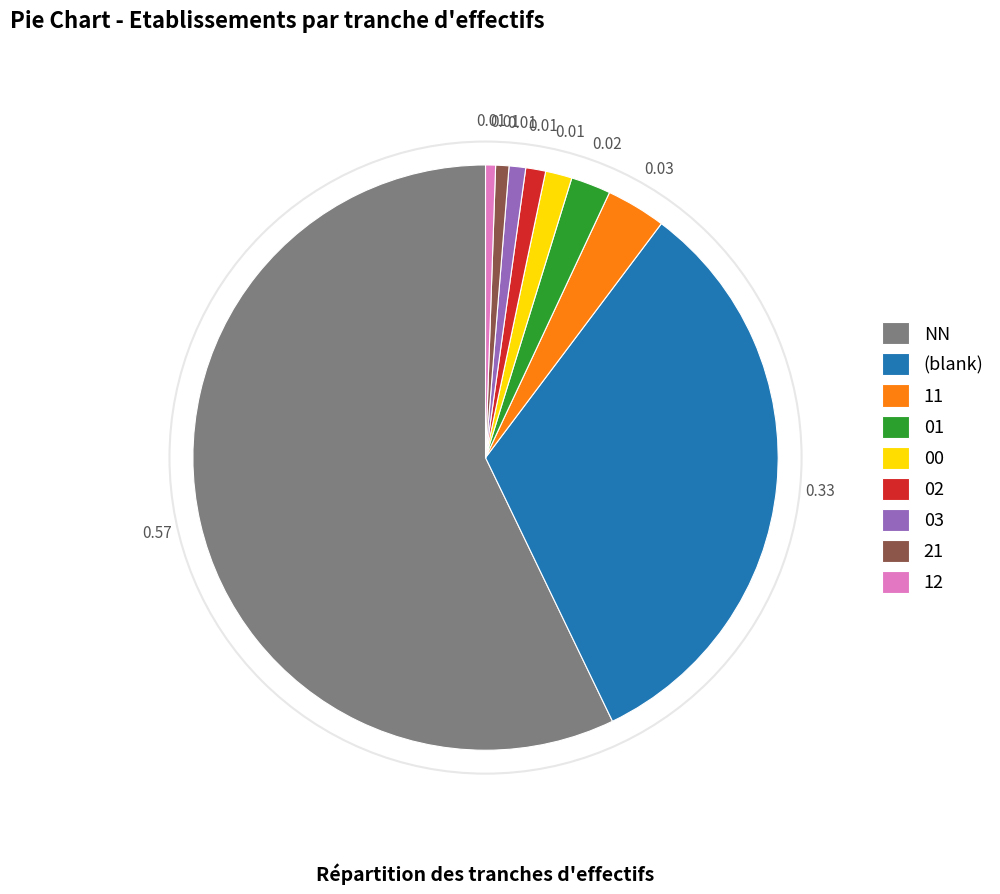

Is it true that 00 is 13% of the pie?

False